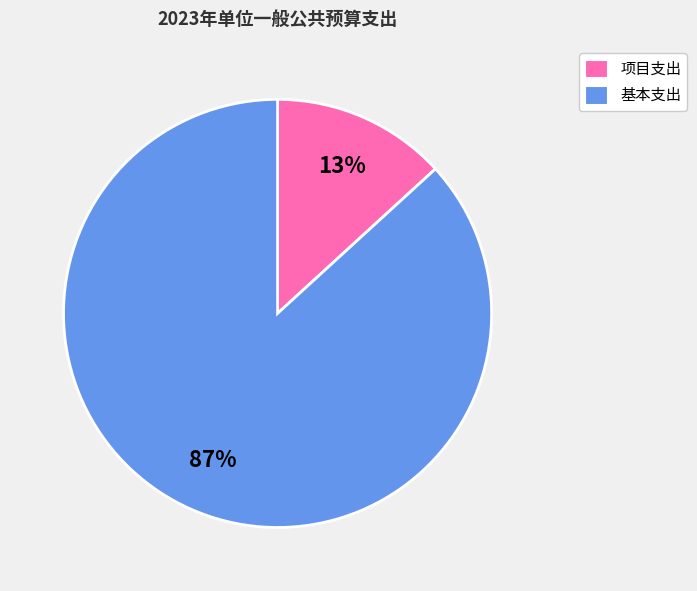

Between 基本支出 and 项目支出, which is larger?

基本支出